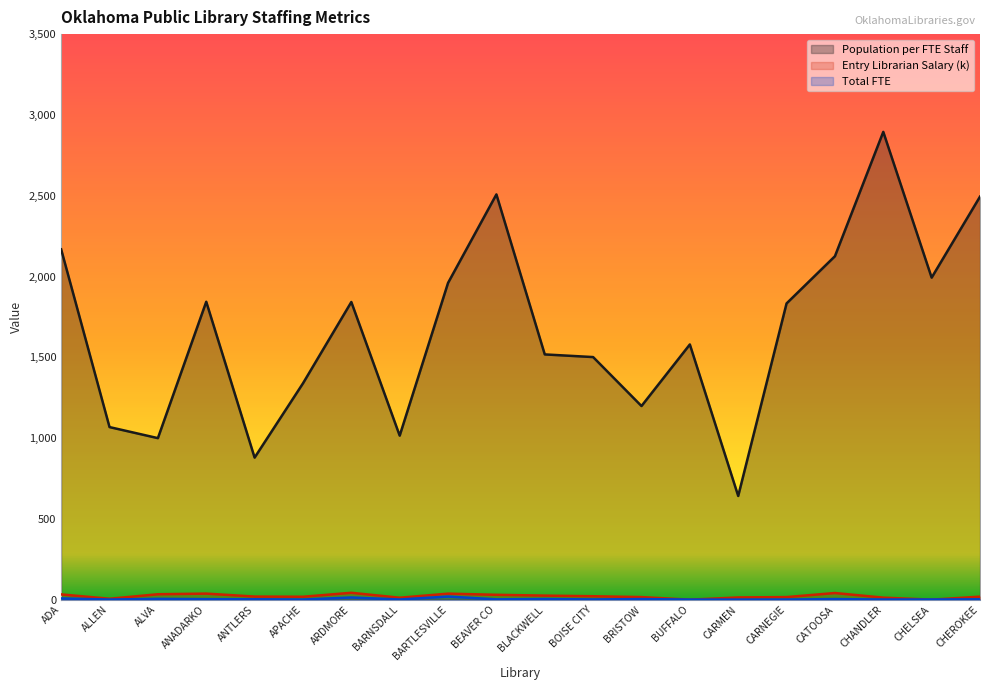

How many times do Total FTE and Entry Librarian Salary (k) cross each other?

4